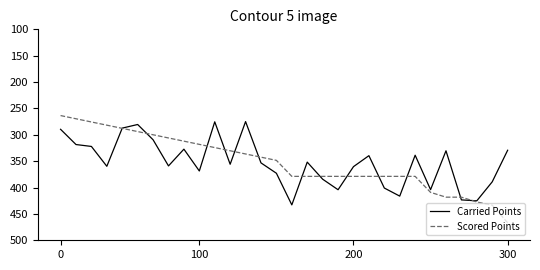

List the series in order of their peak value, highest first.

Scored Points, Carried Points